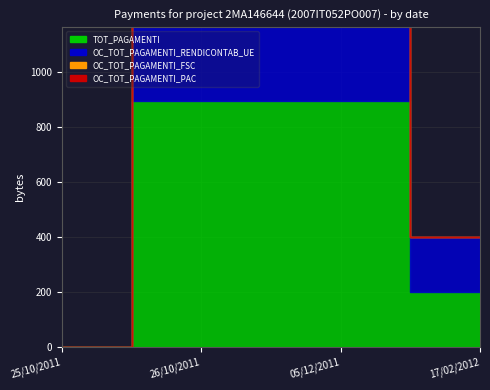

True or false: OC_TOT_PAGAMENTI_FSC and TOT_PAGAMENTI cross at least once.

False